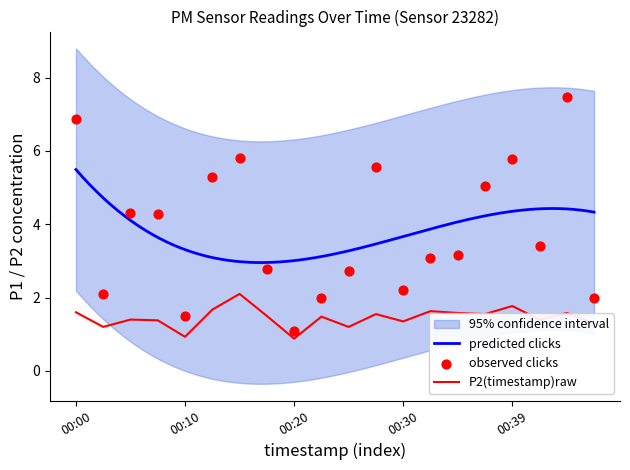

Is the value of P2 at 00:44 greater than the value of P1 at 00:12?

No